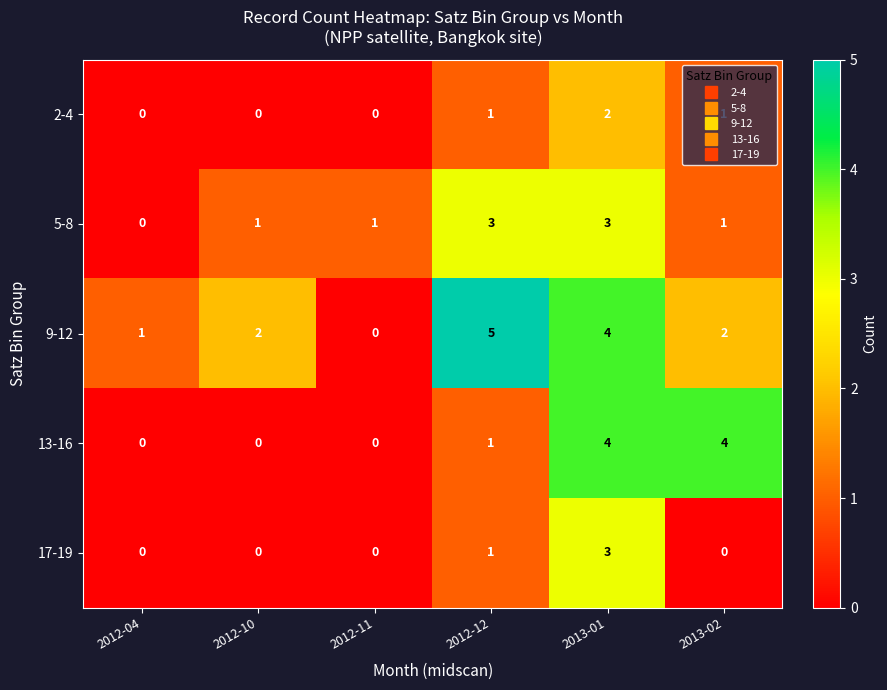

Which series has the largest total across all categories?

9-12